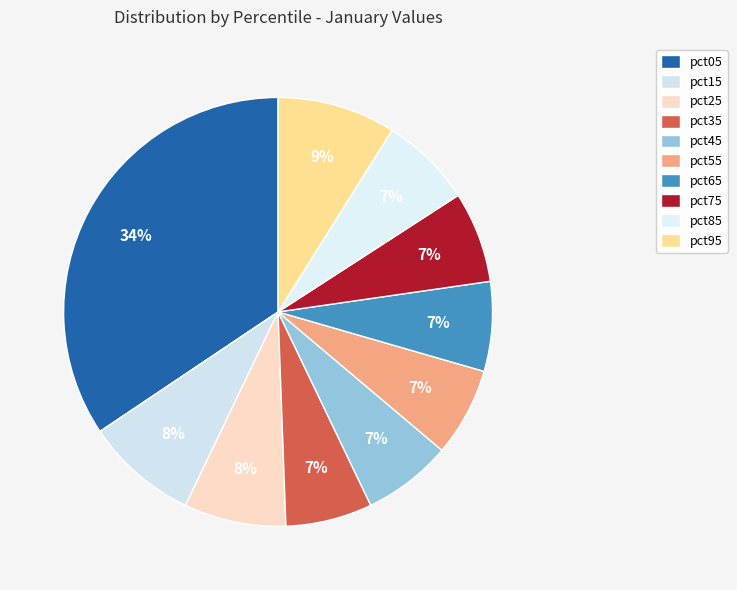

To the nearest percent, what is the difference between the largest and smallest slice percentages?

28%